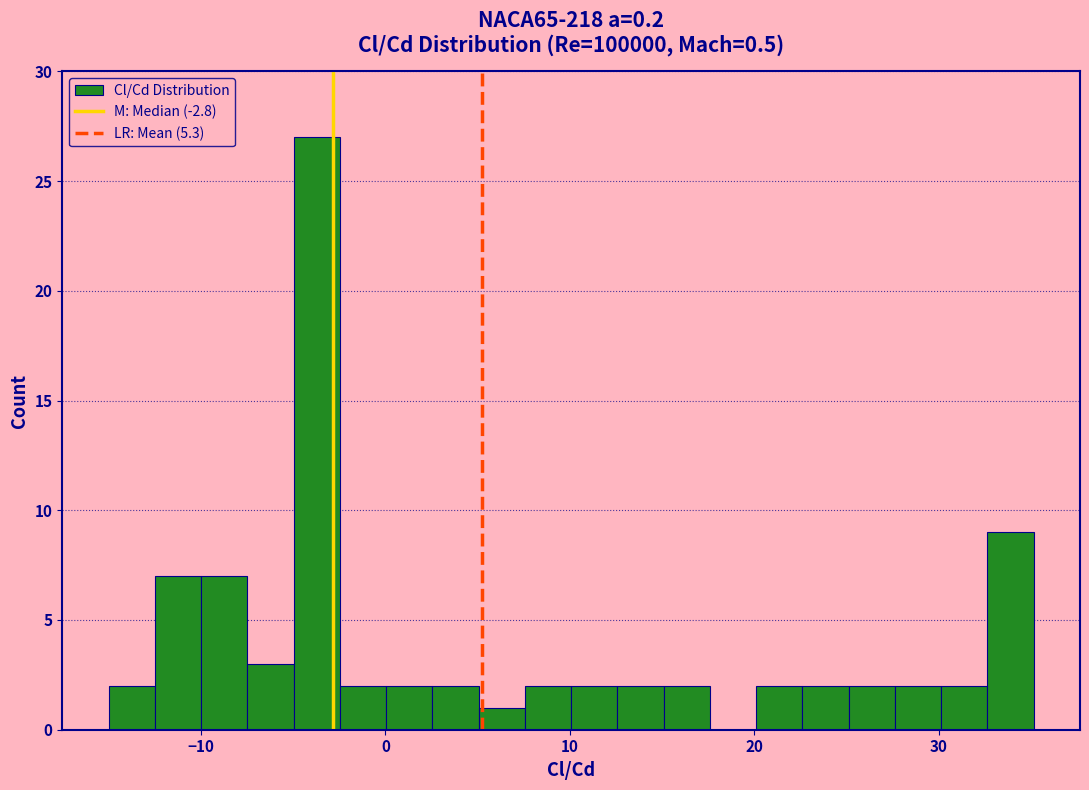

Read against the x-axis, roughly where is the centre of the tallest bar?

-4